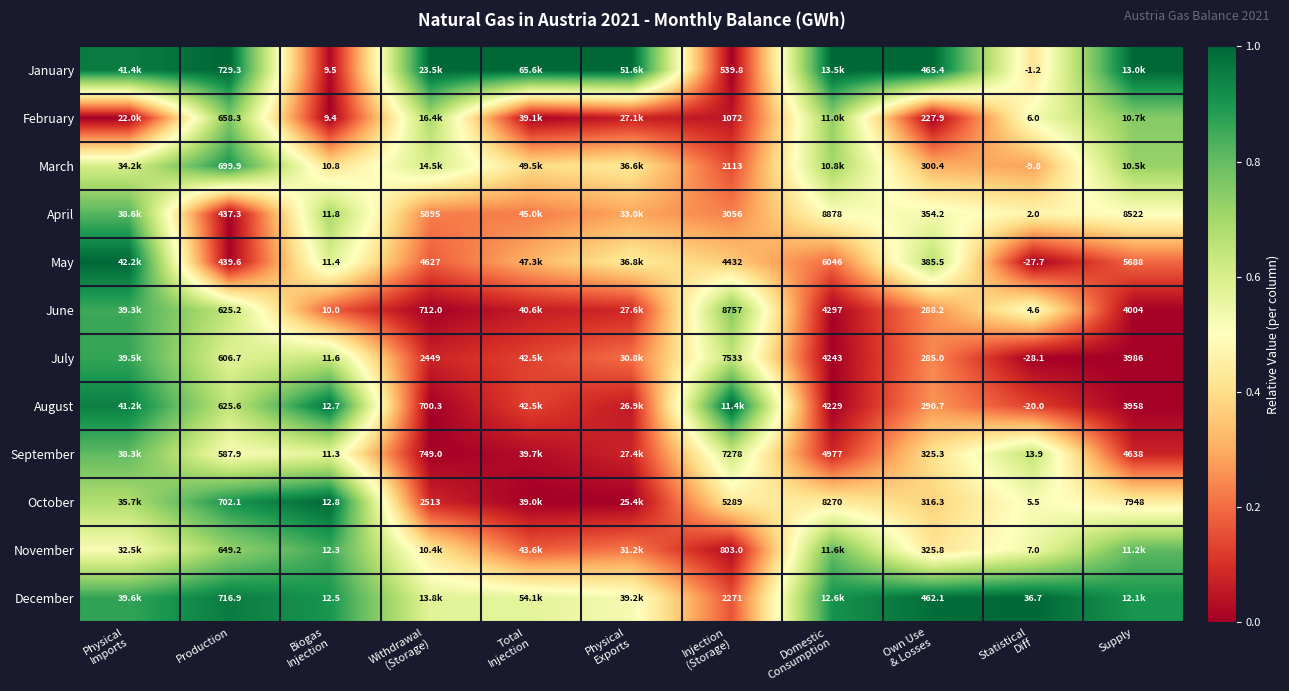

At how many categories does at least one series exceed 0?

11